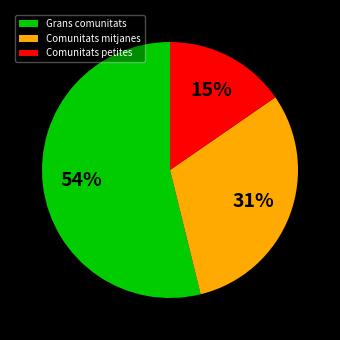

Count the number of slices in the pie.

3